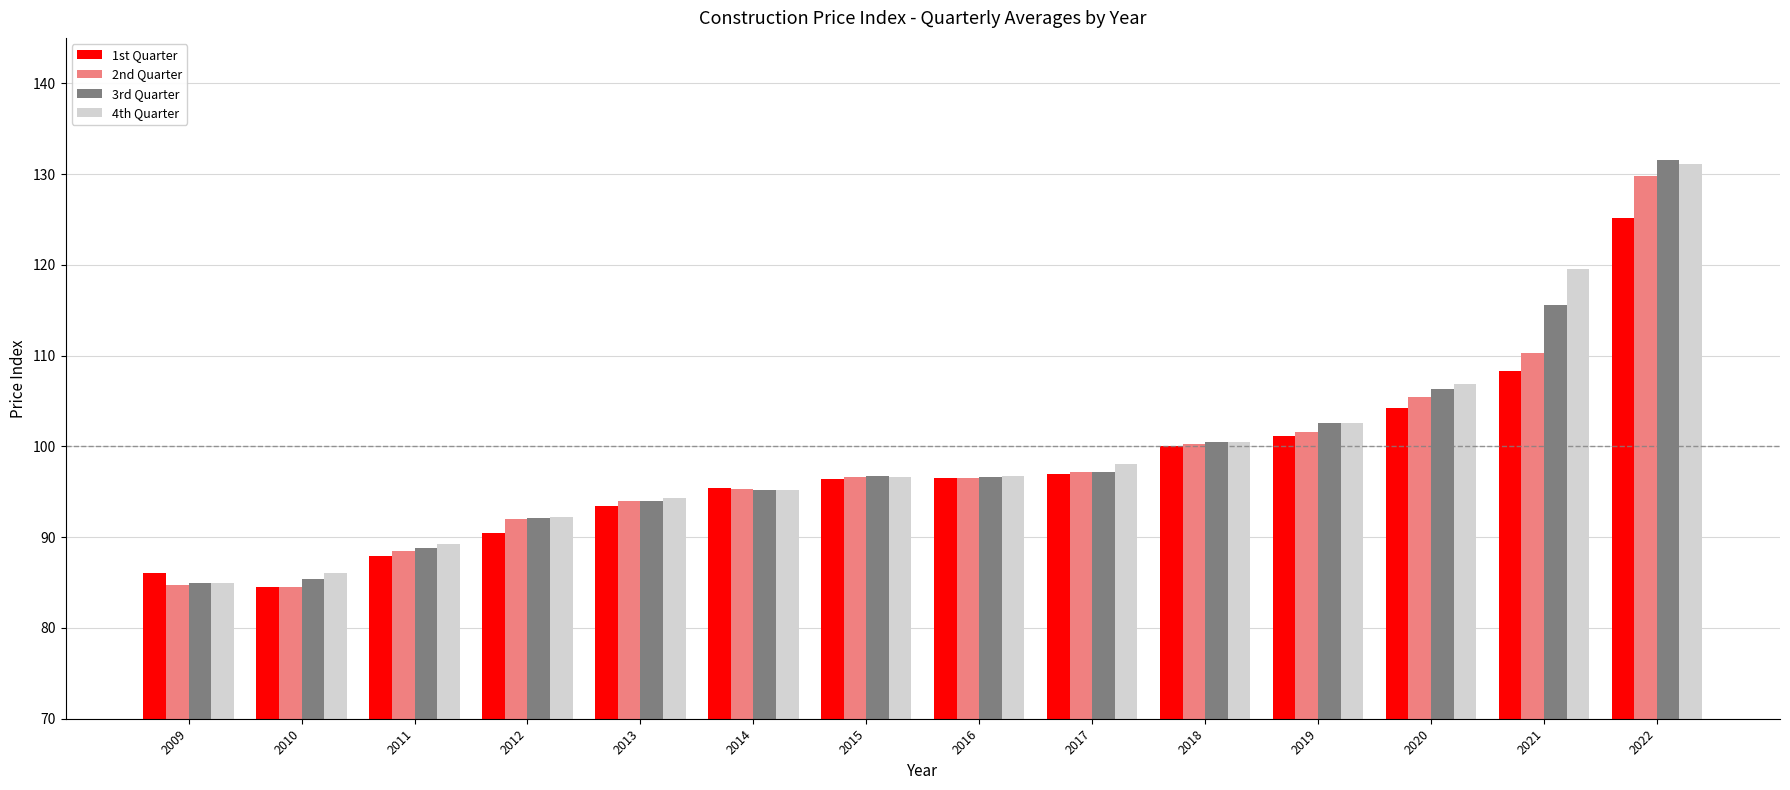

How many categories are shown in the chart?

14